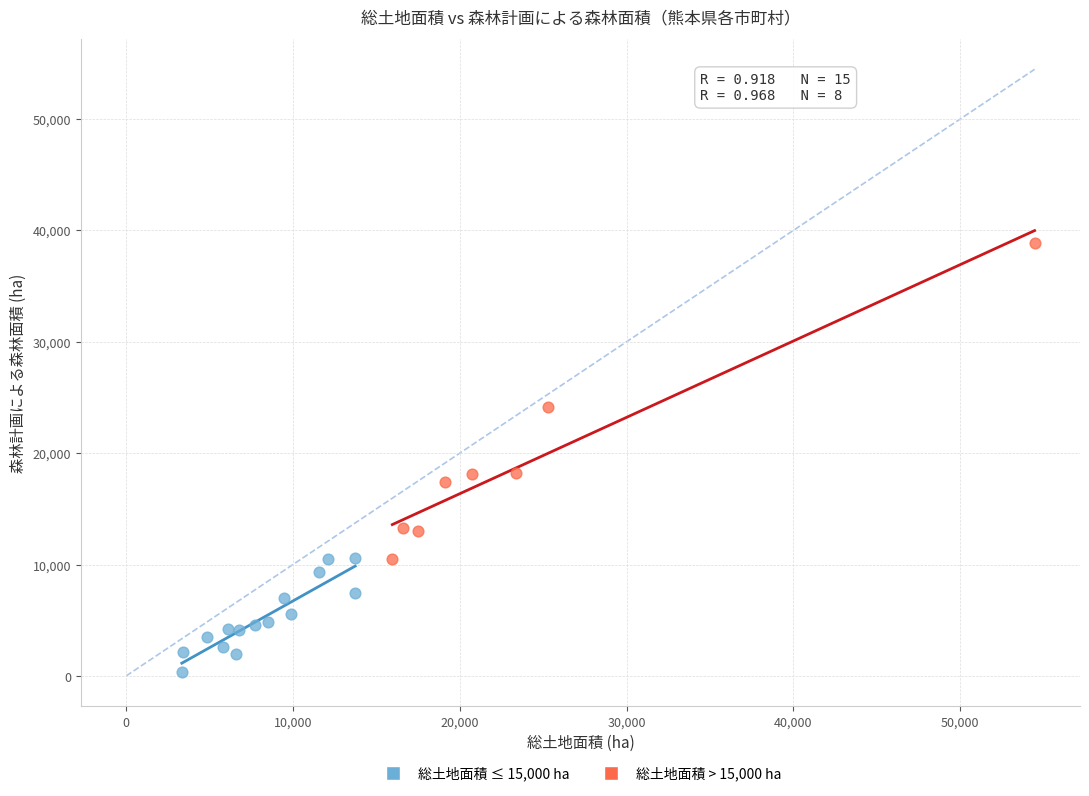

Which series has the largest Y range (max minus min)?

総土地面積 > 15,000 ha